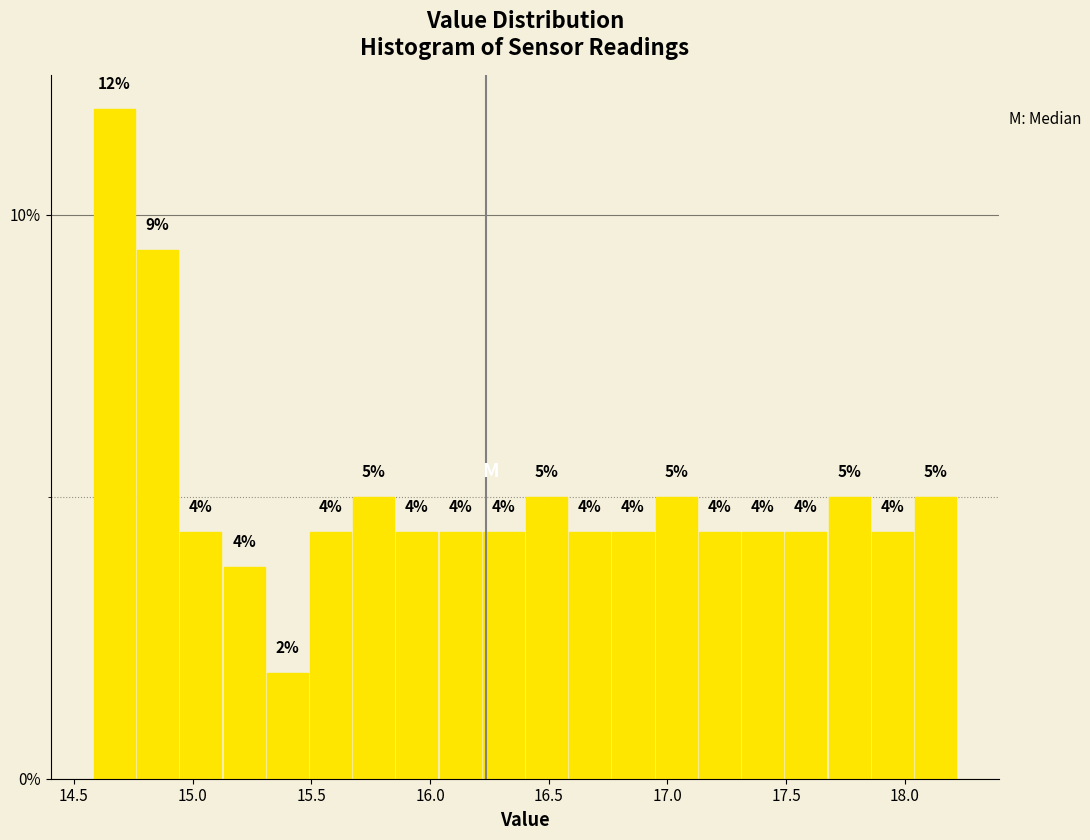

Around what value on the x-axis is the tallest bar? Give the approximate position of its centre, as read against the axis.

14.65